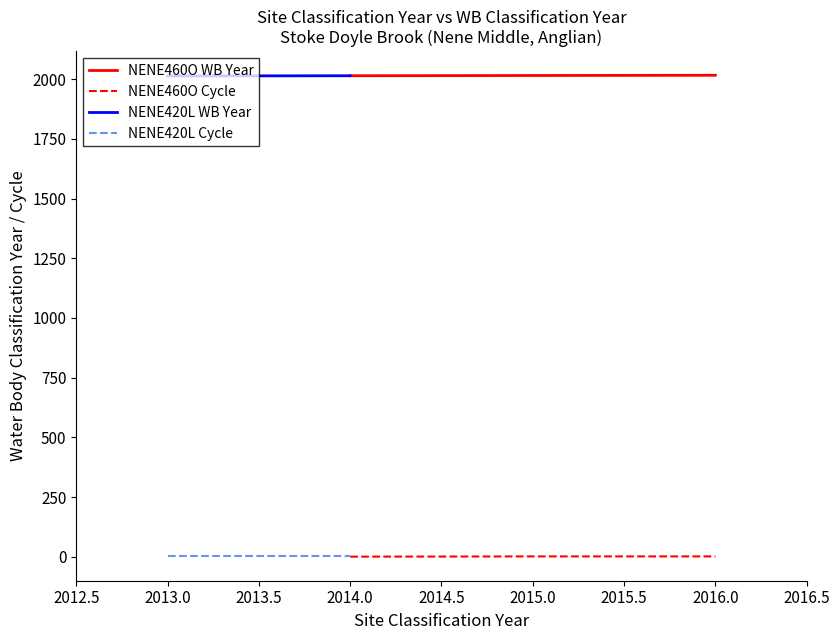

Does the chart display data point markers on the line(s)?

No